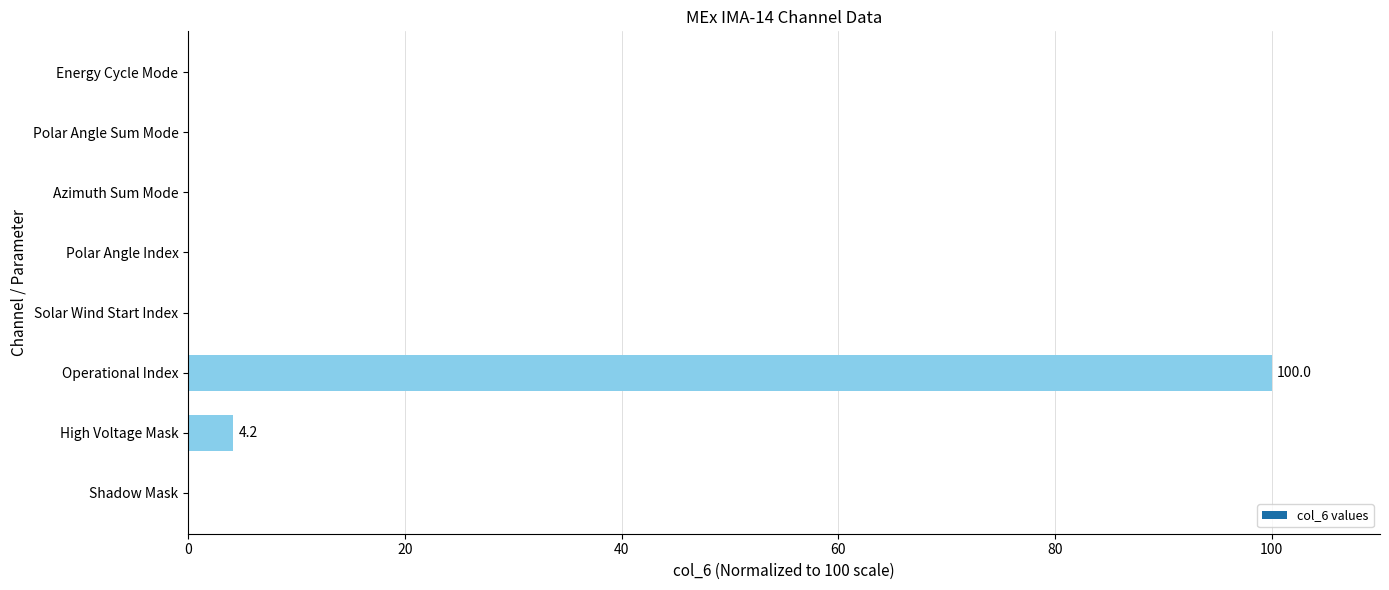

Which category has the highest value across all series?

Operational Index